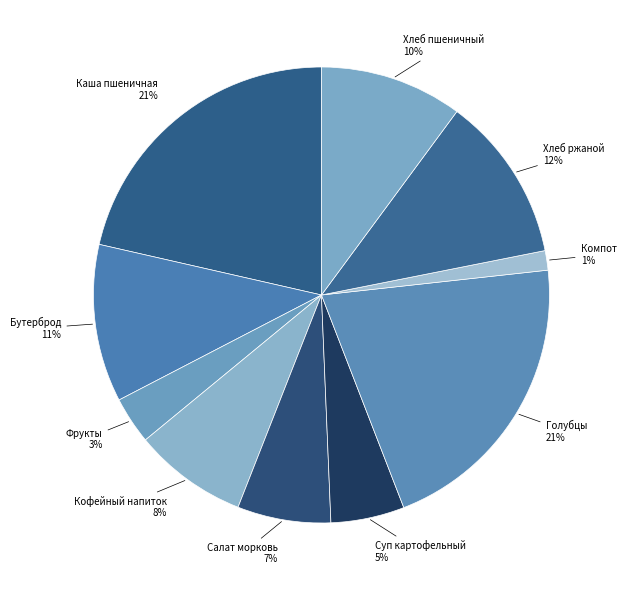

Between Кофейный напиток and Фрукты, which is larger?

Кофейный напиток